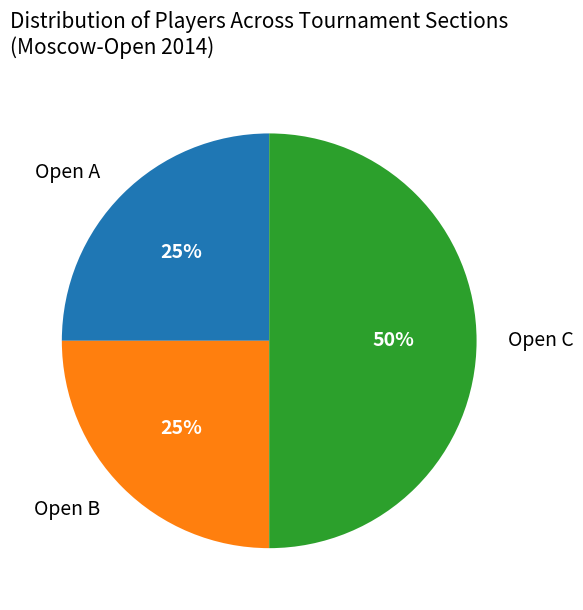

How many slices are in this pie chart?

3